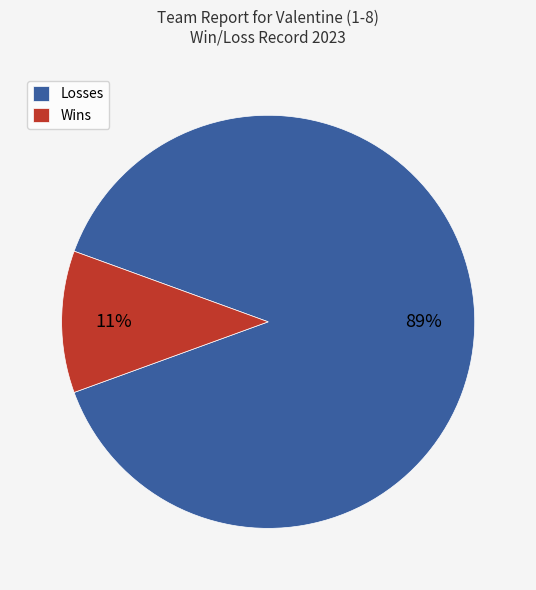

How many segments does this pie chart have?

2